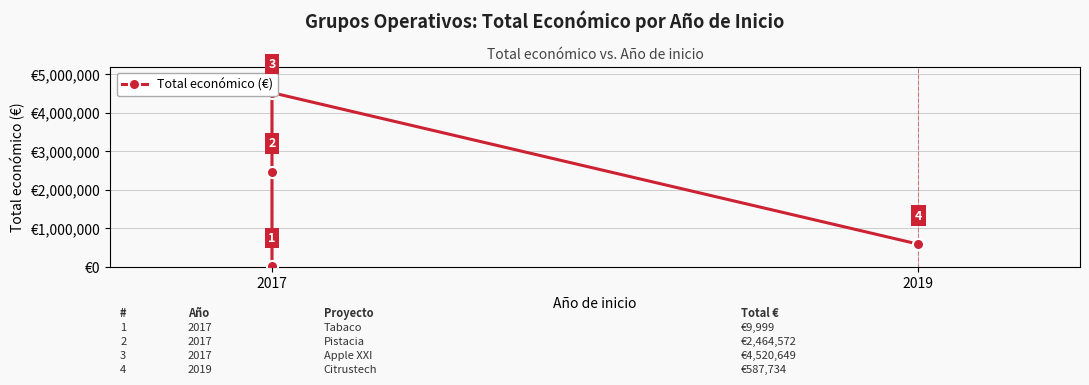

What is the difference between the maximum and minimum values?

4510650